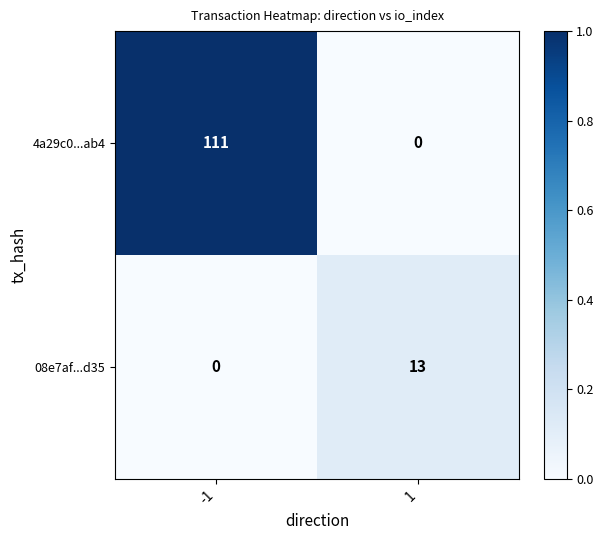

What is the total value across all series at -1?

111